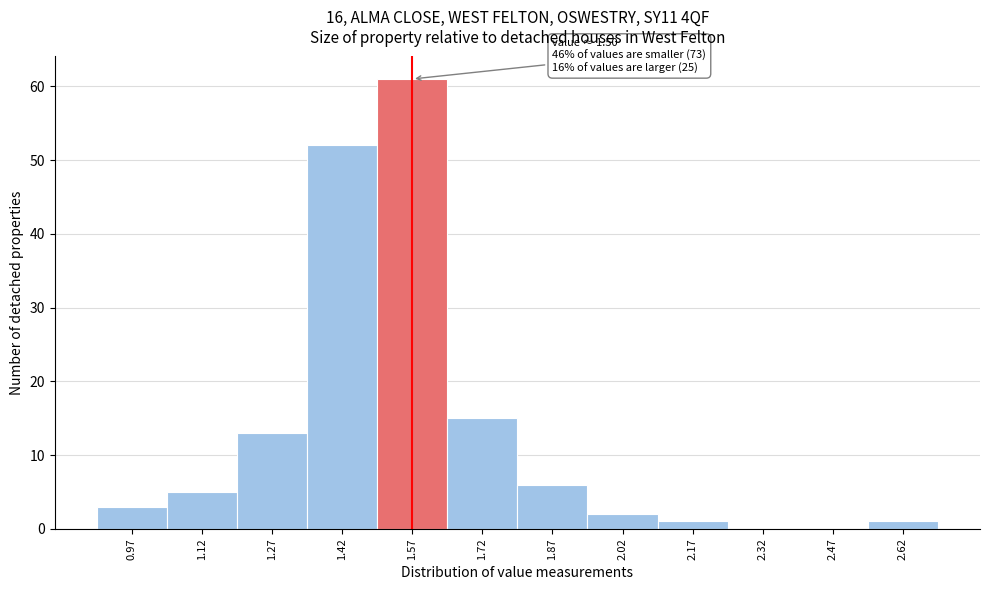

Which range on the x-axis has the tallest bar?

1.495 to 1.645